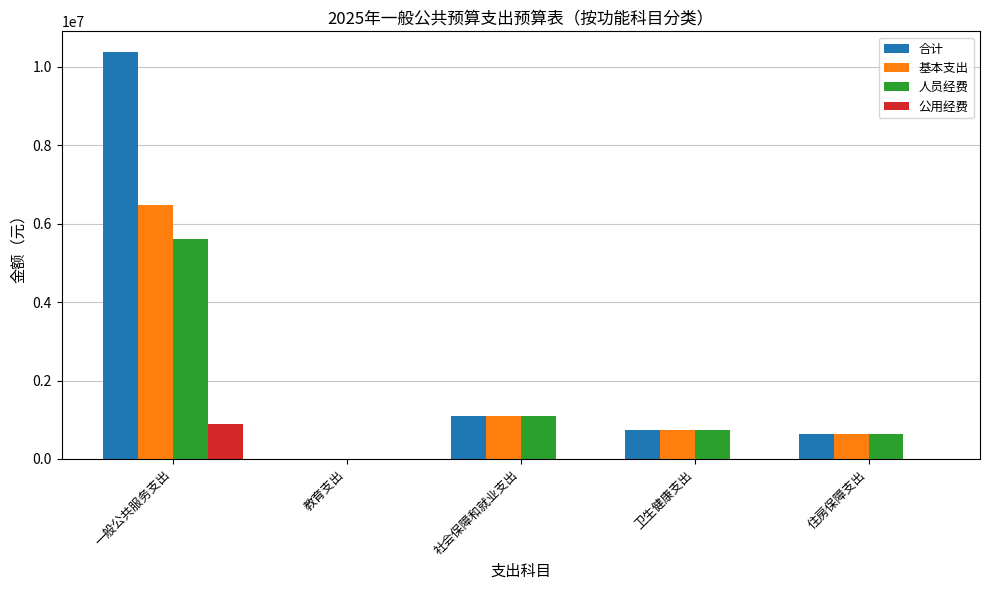

Where is 人员经费 nearest to the value 2799662?

社会保障和就业支出